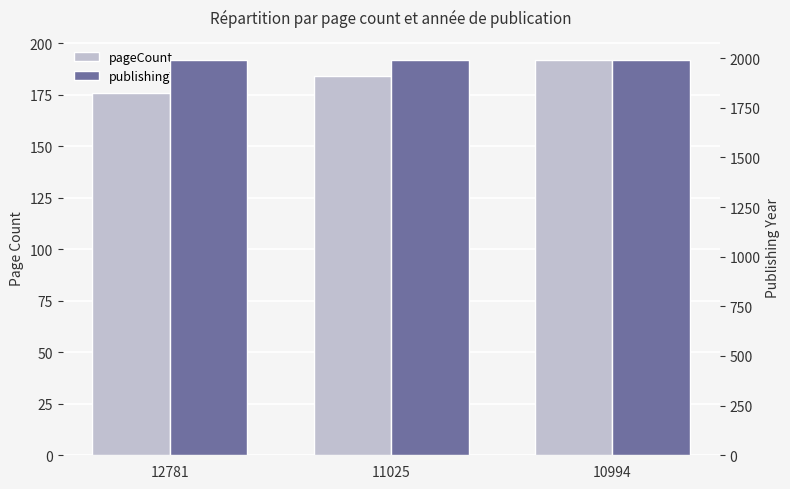

What is the difference between the pageCount values at 12781 and 10994?

16